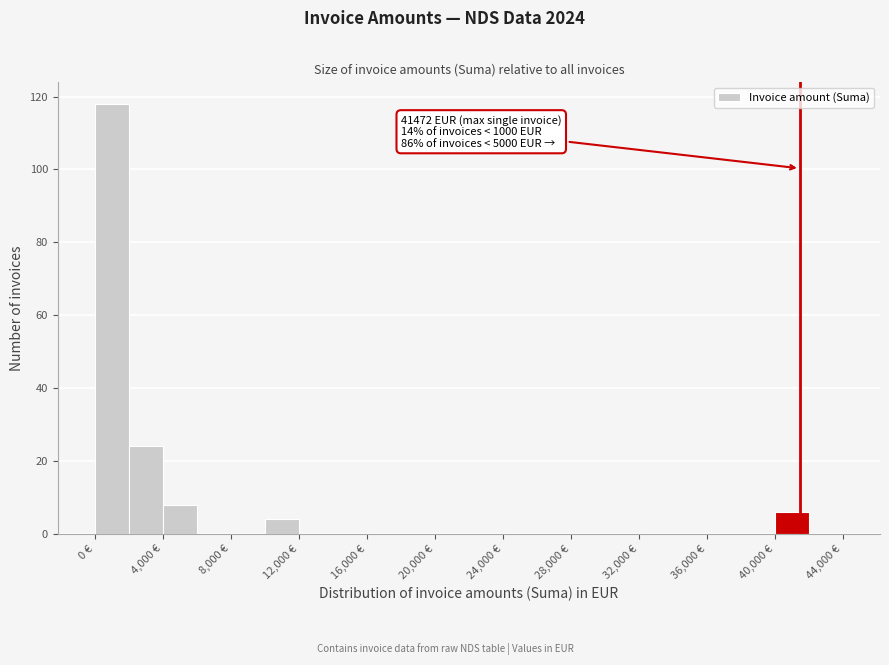

Which range on the x-axis has the tallest bar?

0 to 2000